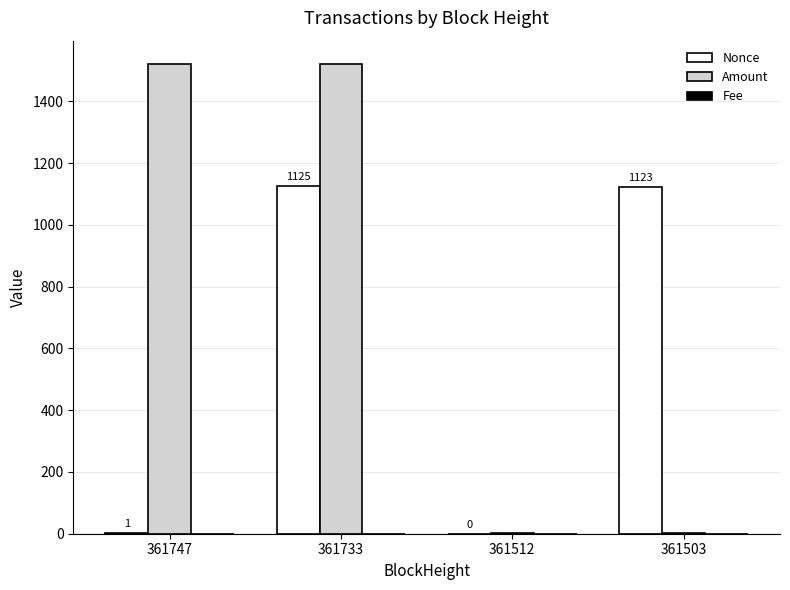

At which category is the sum across all series the highest?

361733